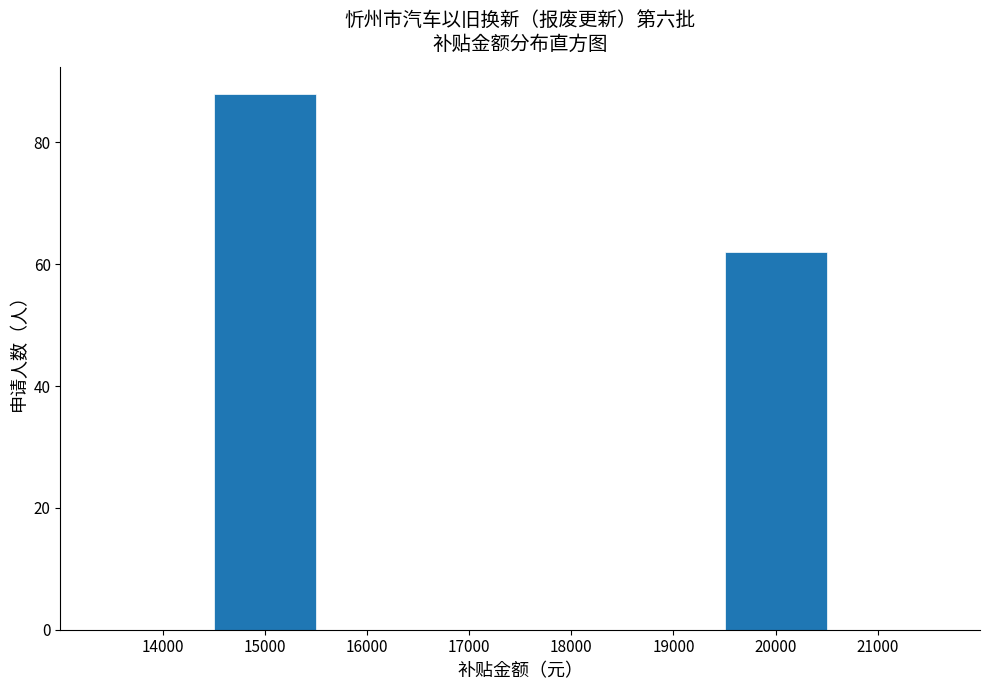

Reading right to left, extract all data points from this chart.

20000=62	15000=88